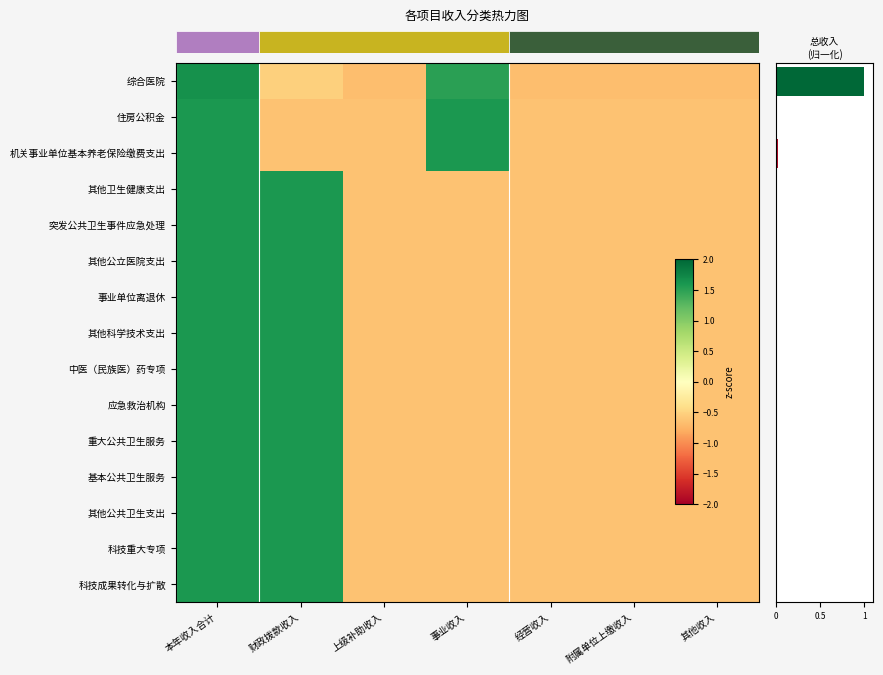

What is the difference between the maximum and minimum values in the 住房公积金 series?

2.2